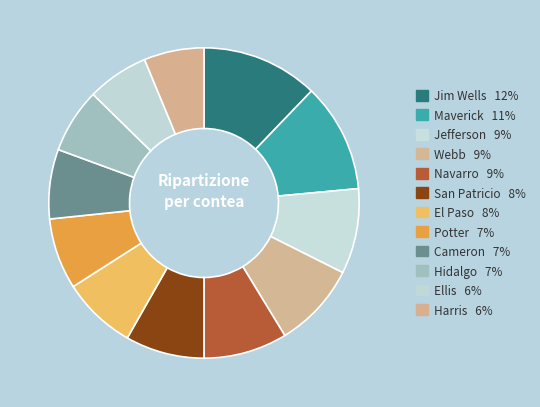

How many segments does this pie chart have?

12